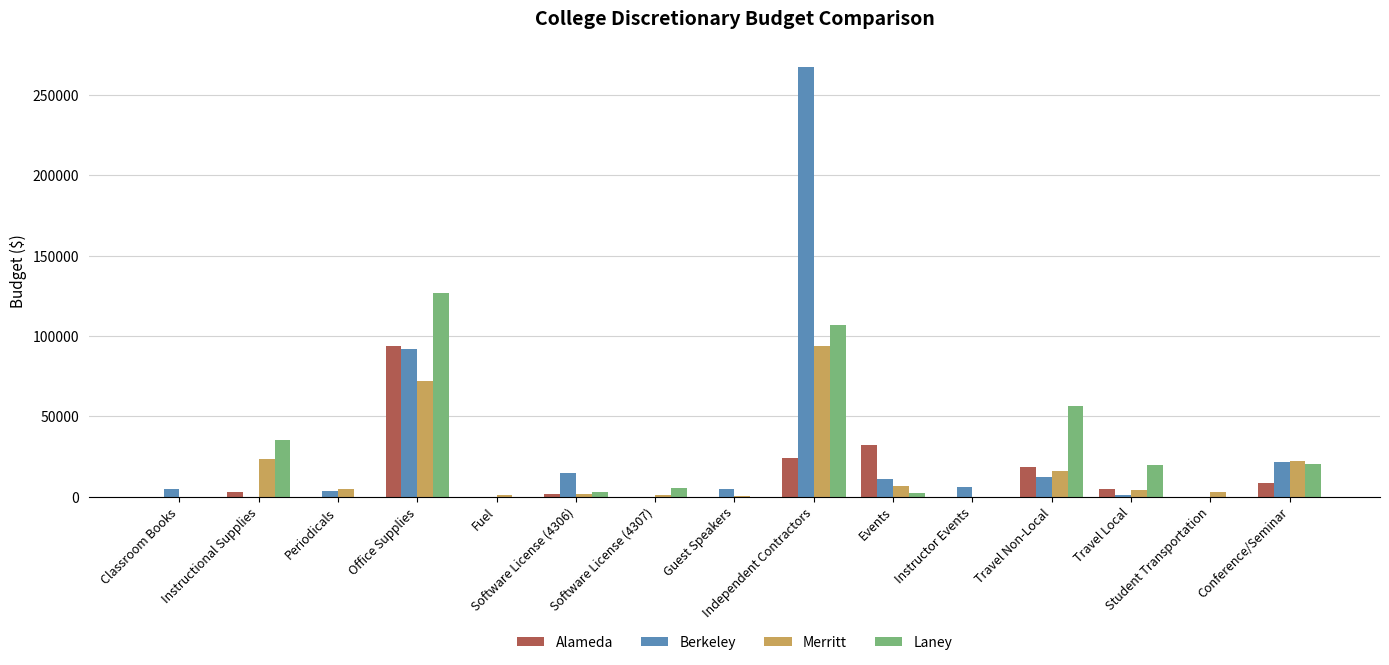

What are all the series names shown in the legend?

Alameda, Berkeley, Merritt, Laney